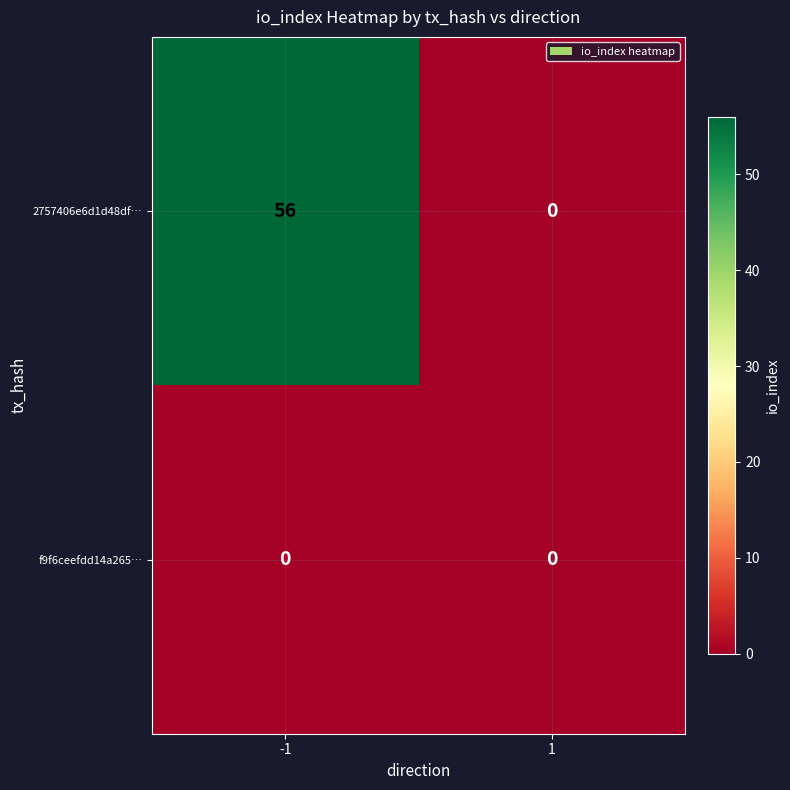

What is the average value of the 2757406e6d1d48df… series?

28